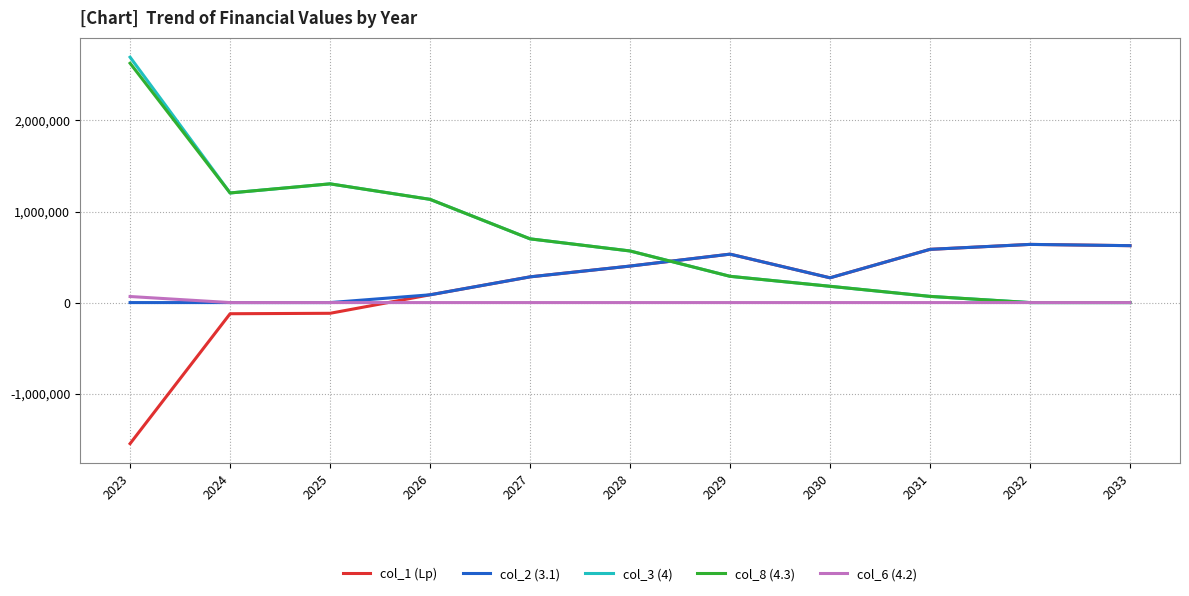

Does the chart have visible grid lines?

Yes